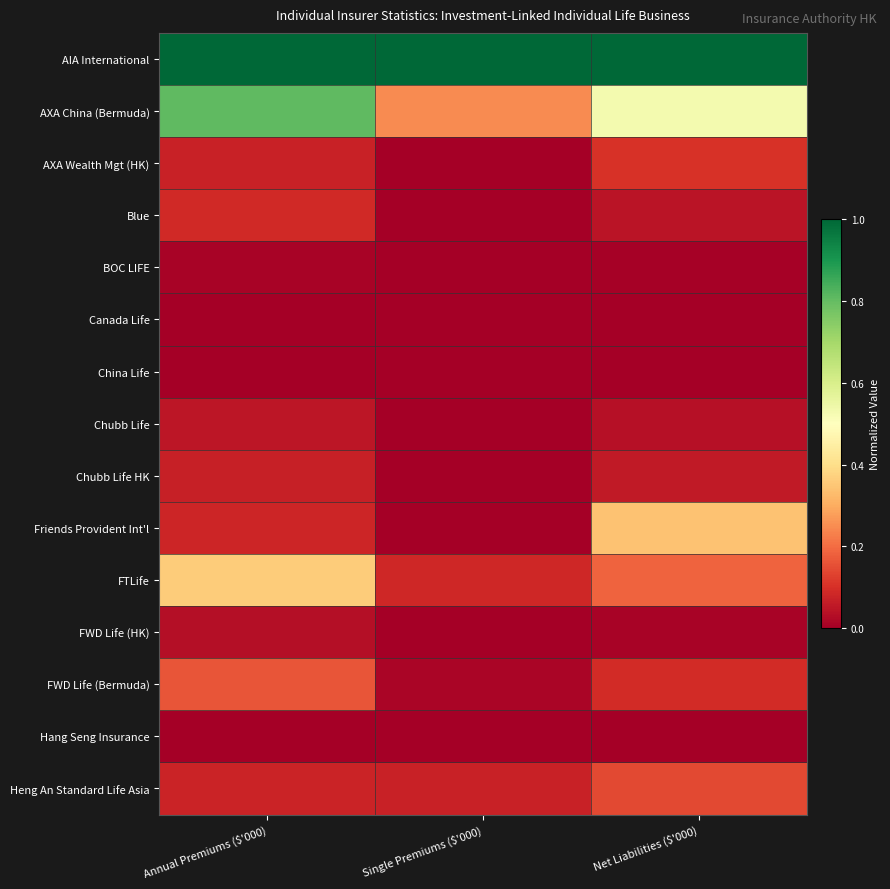

What is the total value across all series at Annual Premiums ($'000)?

2.8